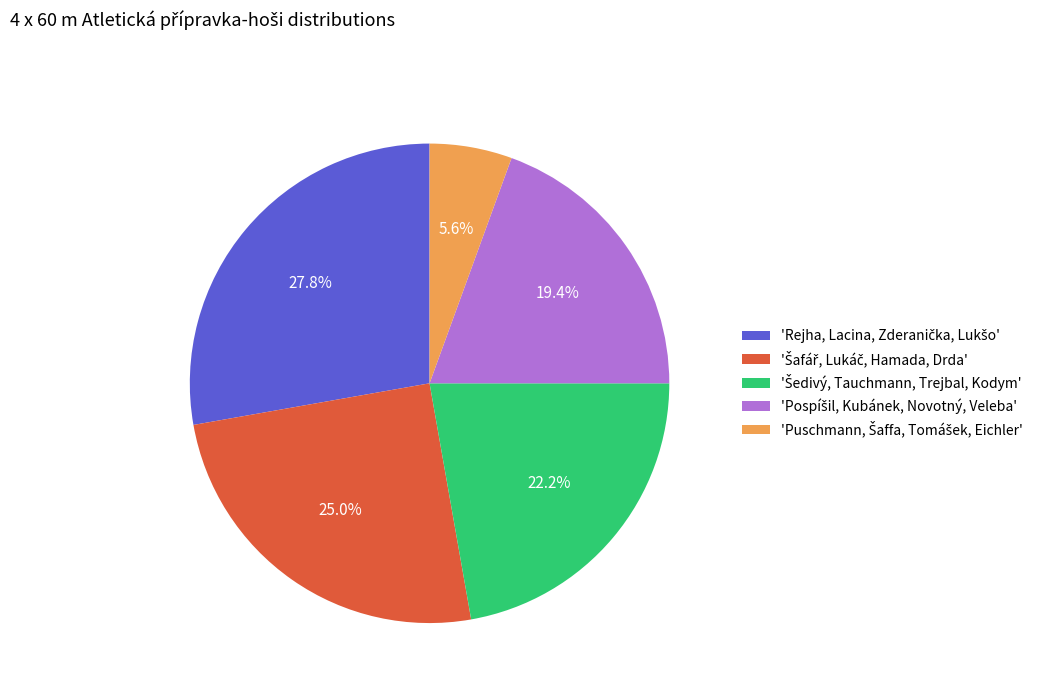

How many slices are in this pie chart?

5